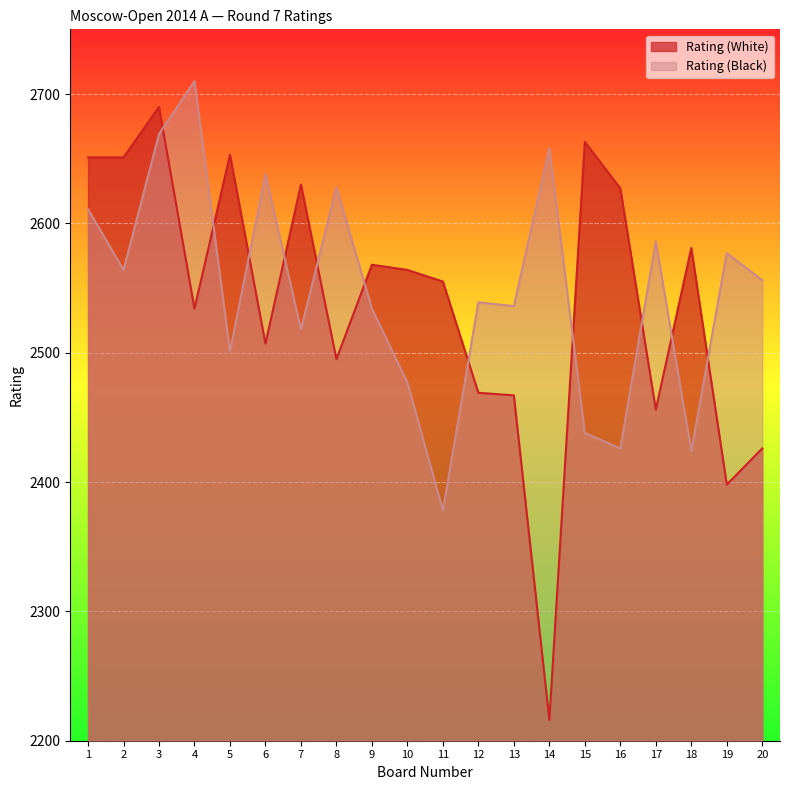

In Rating (White), how many points are higher than both neighbors (excluding endpoints)?

6